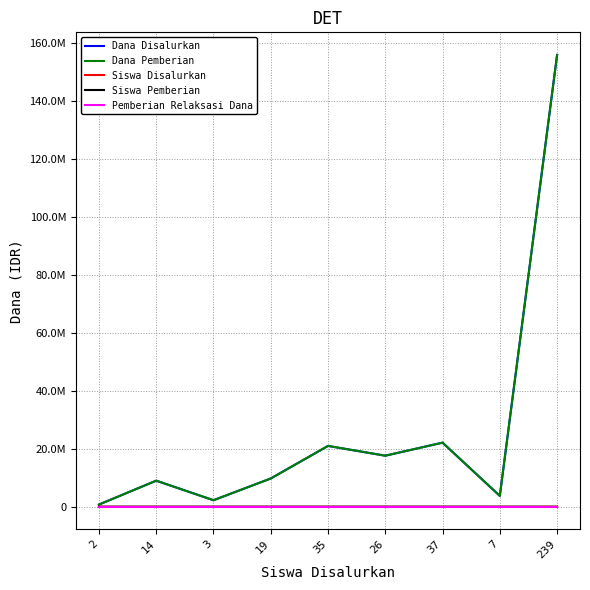

Rank the categories by Dana Pemberian value from lowest to highest.

2, 3, 7, 14, 19, 26, 35, 37, 239